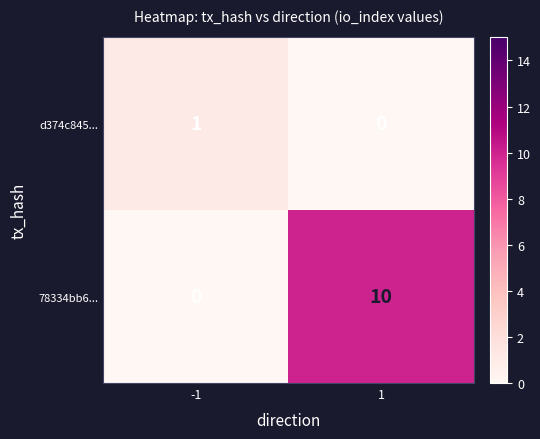

The d374c845... series shows 1 at 1. True or false?

False